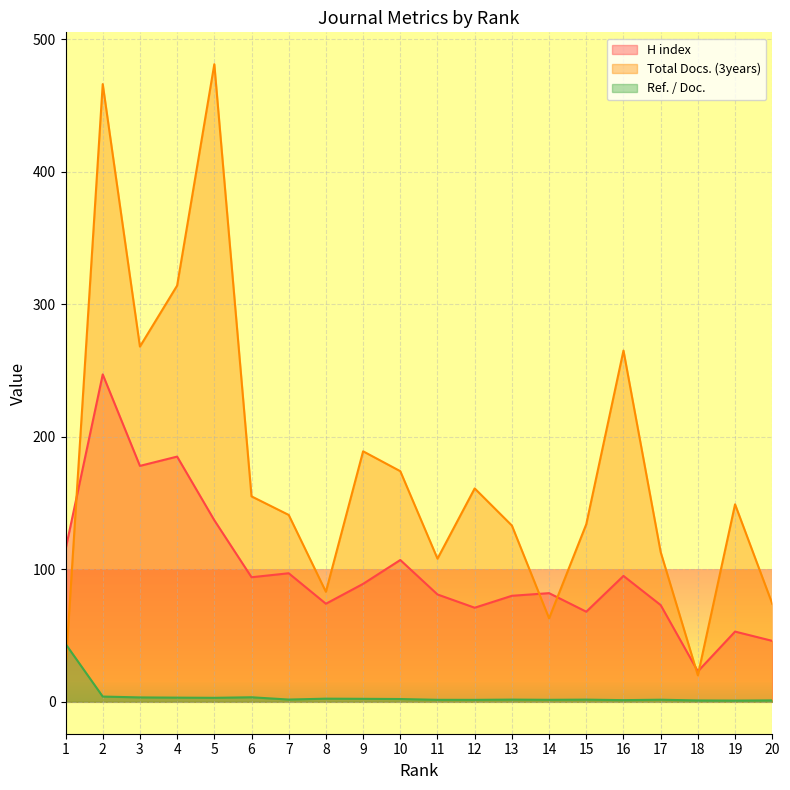

Is the value of Ref. / Doc. at 6 greater than the value of Total Docs. (3years) at 7?

No